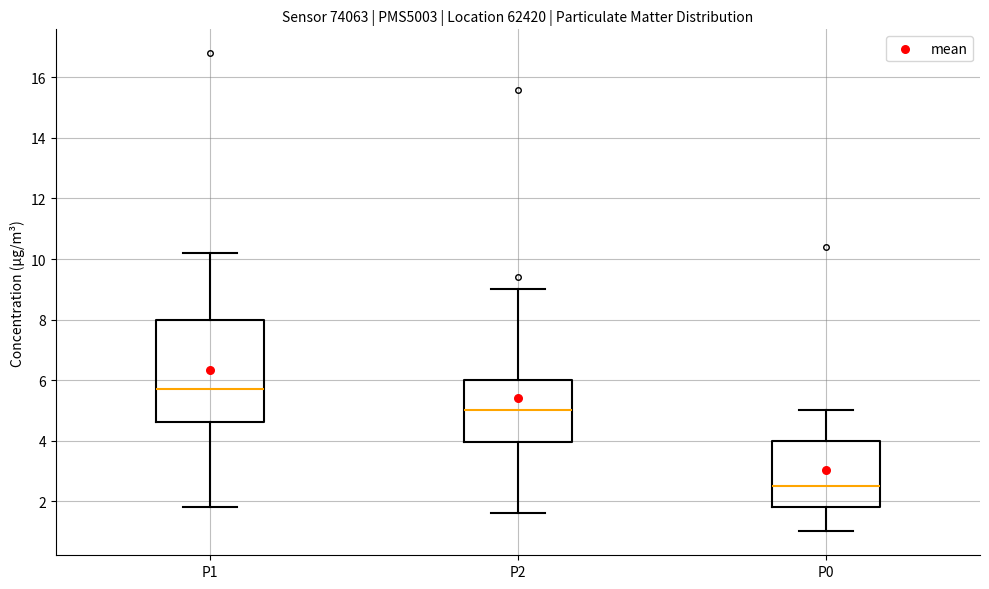

Reading left to right, read every box against the y-axis: the position of its median line, the range the box covers, and the ends of its whiskers. The values are not printed on the chart, so give them approximately, as read against the axis.

P1: median 5.8, box 4.6 to 8.0, whiskers 1.8 to 10.2
P2: median 5.0, box 4.0 to 6.0, whiskers 1.6 to 9.0
P0: median 2.6, box 1.8 to 4.0, whiskers 1.0 to 5.0